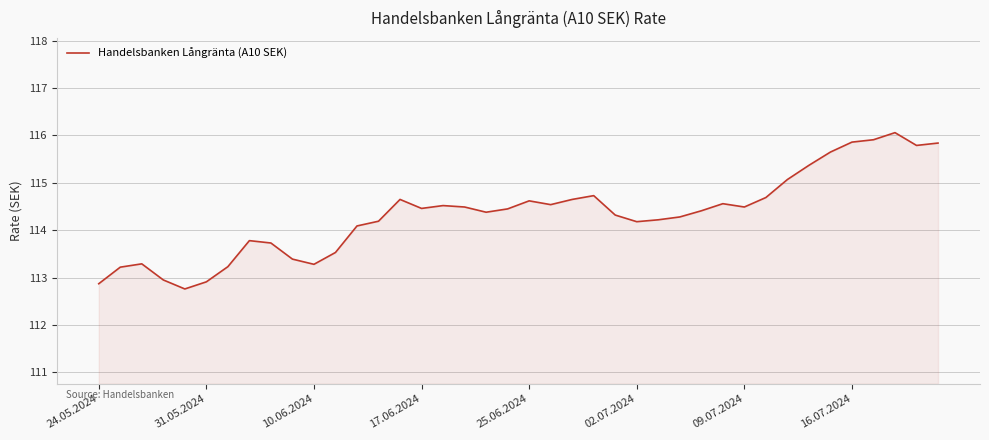

What is the difference between the maximum and minimum values?

3.3